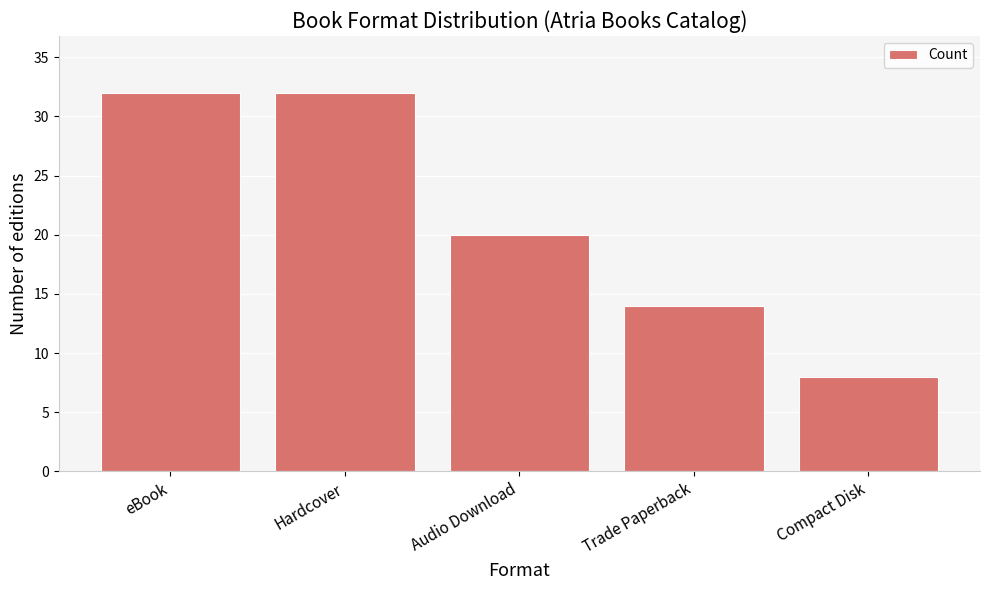

What is the difference between the maximum and second lowest values?

18